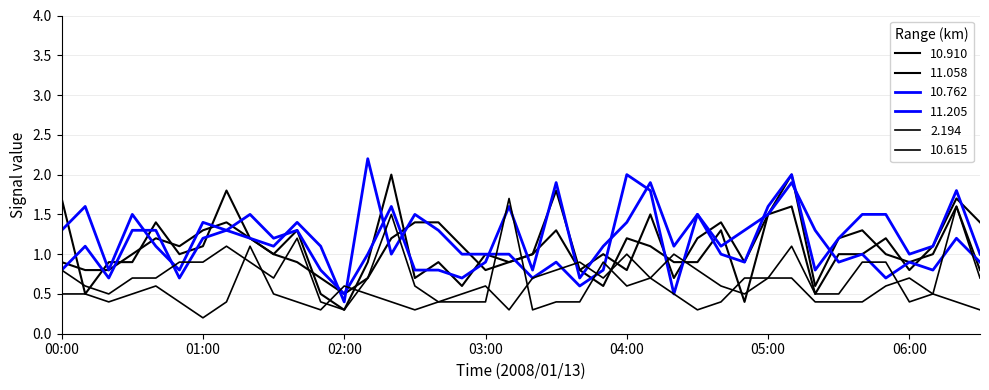

Reading left to right, what are all the values shown in this chart?

10.910: 0.9	0.8	0.8	1.0	1.2	1.1	1.3	1.4	1.2	1.0	1.3	0.5	0.3	0.9	2.0	0.7	0.9	0.6	1.0	0.9	1.0	1.8	0.8	0.6	1.2	1.1	0.9	0.9	1.3	0.4	1.5	1.6	0.5	1.0	1.0	1.2	0.8	1.1	1.7	1.4
11.058: 1.7	0.5	0.9	0.9	1.4	1.0	1.1	1.8	1.2	1.0	0.9	0.7	0.5	0.7	1.2	1.4	1.4	1.1	0.8	0.9	1.0	1.3	0.8	1.0	0.8	1.5	0.7	1.2	1.4	0.9	1.5	2.0	0.6	1.2	1.3	1.0	0.9	1.0	1.6	0.8
10.762: 0.8	1.1	0.7	1.3	1.3	0.7	1.2	1.3	1.5	1.2	1.3	0.8	0.5	1.0	1.6	0.8	0.8	0.7	0.9	1.6	0.8	1.9	0.7	1.1	1.4	1.9	1.1	1.5	1.1	1.3	1.5	1.9	1.3	0.9	1.0	0.7	0.9	0.8	1.2	0.9
11.205: 1.3	1.6	0.8	1.5	1.1	0.8	1.4	1.3	1.2	1.1	1.4	1.1	0.4	2.2	1.0	1.5	1.3	1.0	1.0	1.0	0.7	0.9	0.6	0.8	2.0	1.8	0.5	1.5	1.0	0.9	1.6	2.0	0.8	1.2	1.5	1.5	1.0	1.1	1.8	1.0
2.194: 0.5	0.5	0.4	0.5	0.6	0.4	0.2	0.4	1.1	0.5	0.4	0.3	0.6	0.5	0.4	0.3	0.4	0.4	0.4	1.7	0.3	0.4	0.4	0.9	0.6	0.7	0.5	0.3	0.4	0.7	0.7	0.7	0.4	0.4	0.4	0.6	0.7	0.5	0.4	0.3
10.615: 0.8	0.6	0.5	0.7	0.7	0.9	0.9	1.1	0.9	0.7	1.2	0.4	0.3	0.7	1.5	0.6	0.4	0.5	0.6	0.3	0.7	0.8	0.9	0.7	1.0	0.7	1.0	0.8	0.6	0.5	0.7	1.1	0.5	0.5	0.9	0.9	0.4	0.5	1.6	0.7